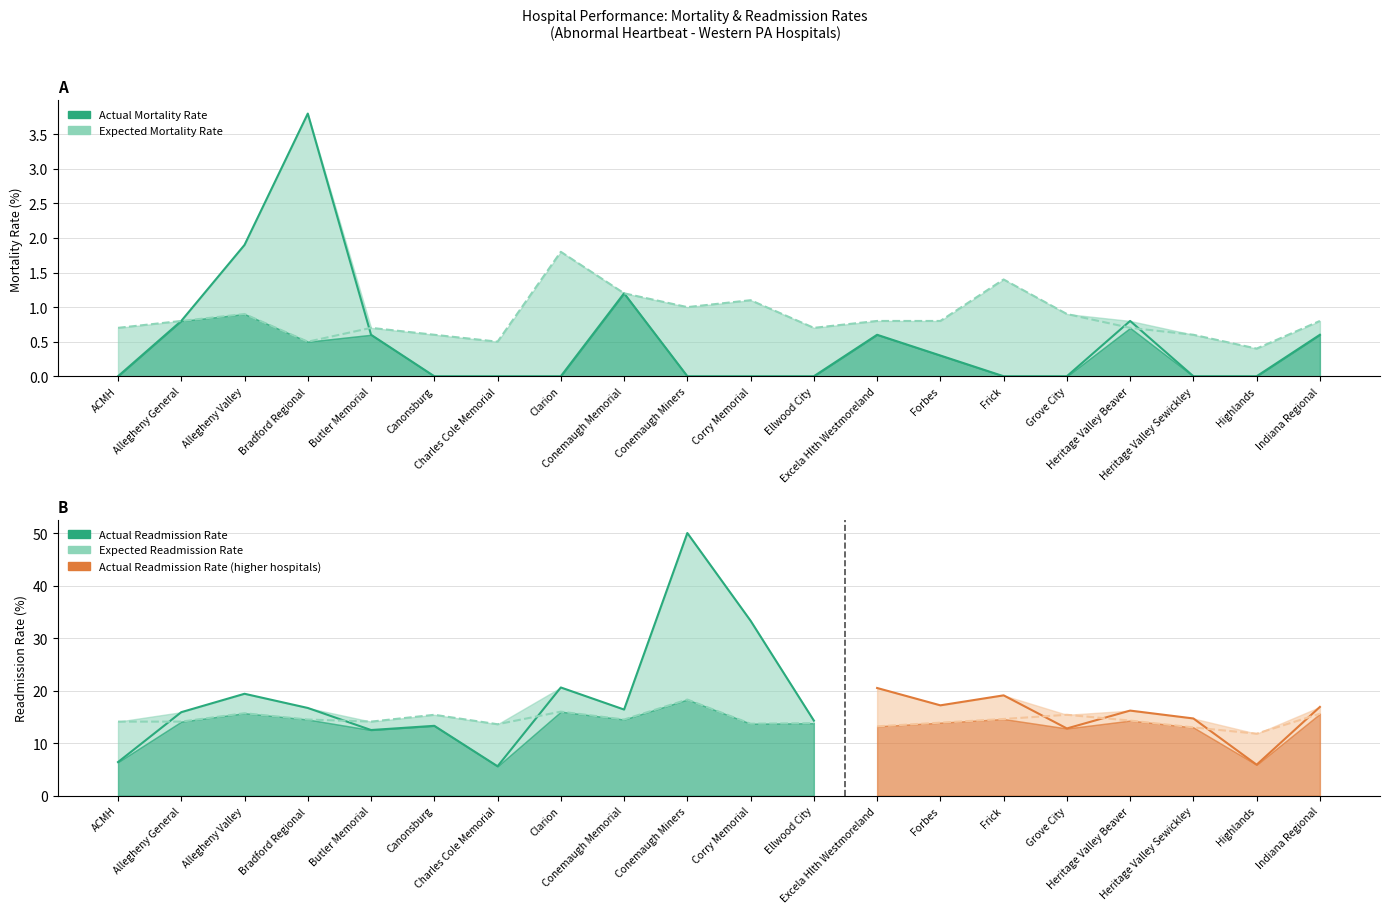

Is it true that Expected Mortality Rate equals 0.5 at Corry Memorial?

False